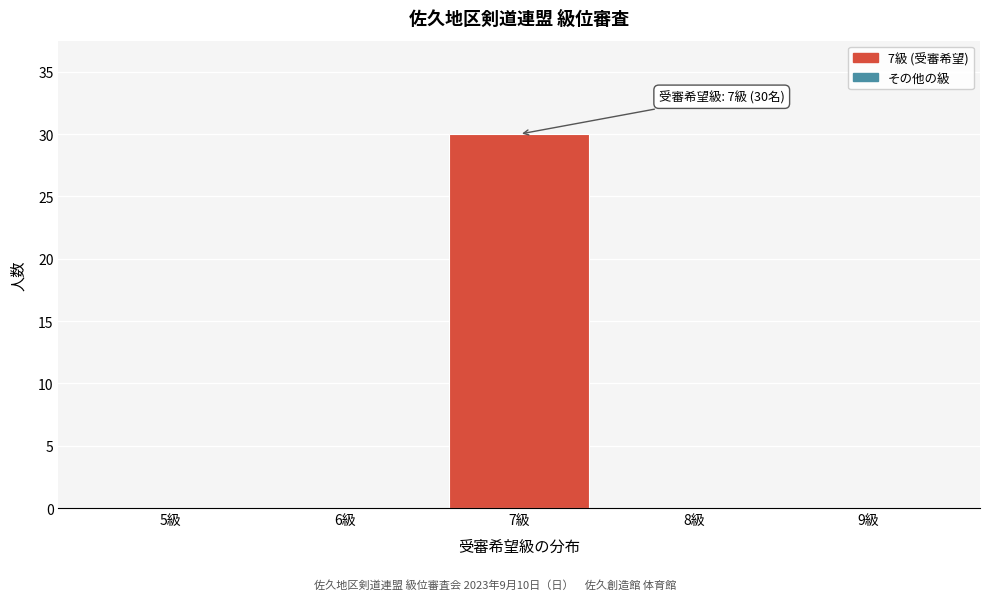

Reading left to right, what are all the values shown in this chart?

5級=0	6級=0	7級=30	8級=0	9級=0